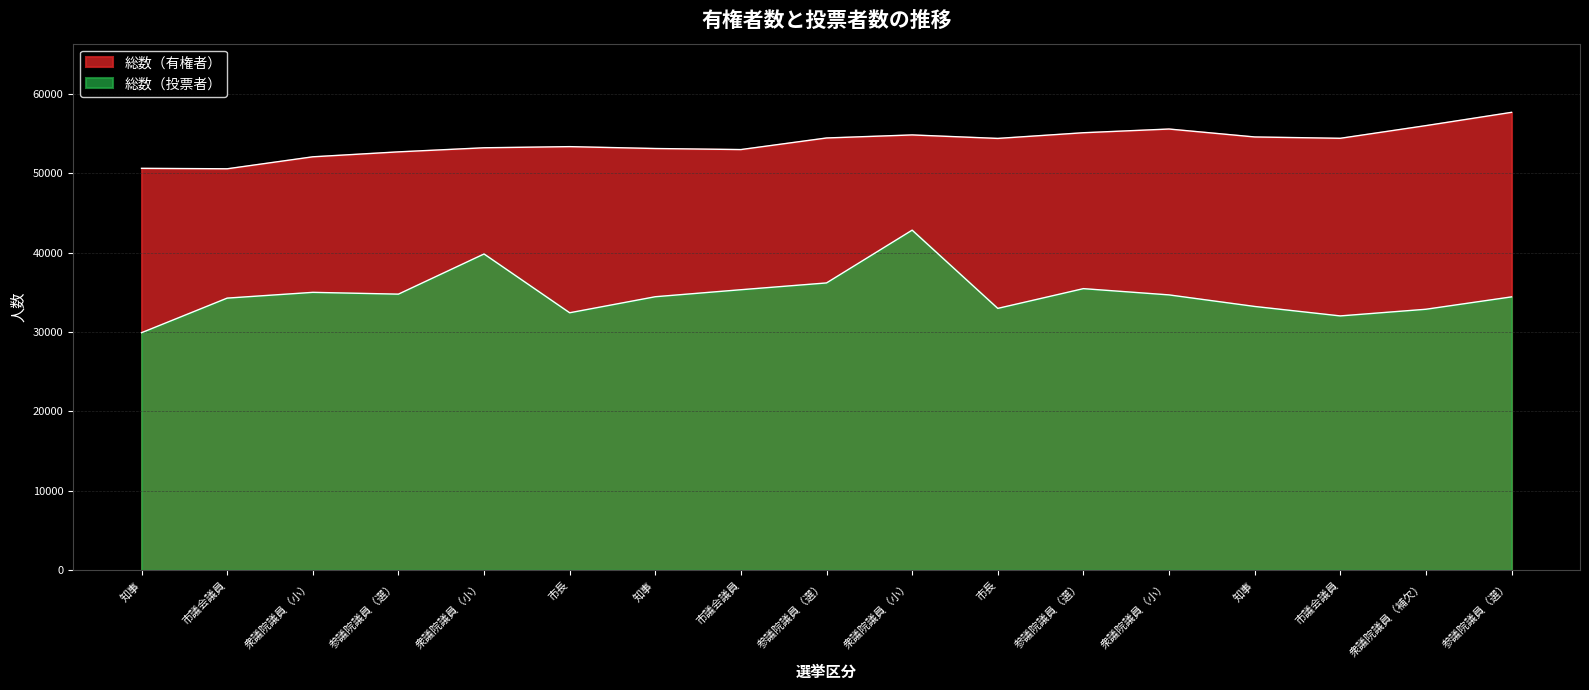

True or false: 総数（有権者） and 総数（投票者） cross at least once.

False